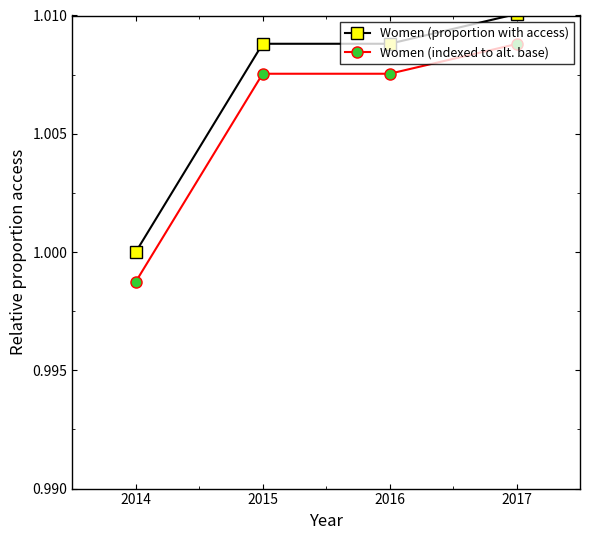

At which label does Women (indexed to alt. base) reach its peak?

2017